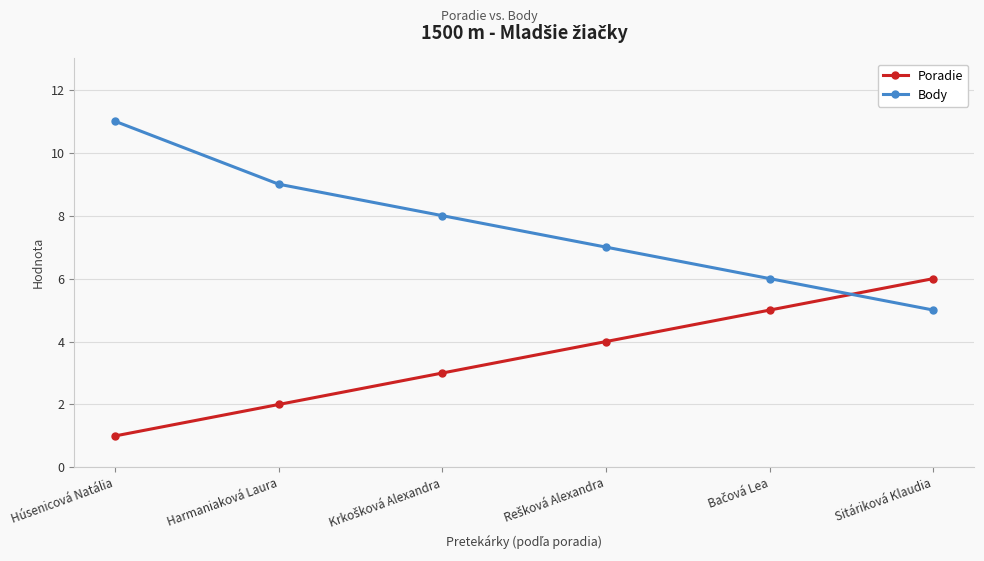

Which series has the largest total across all categories?

Body